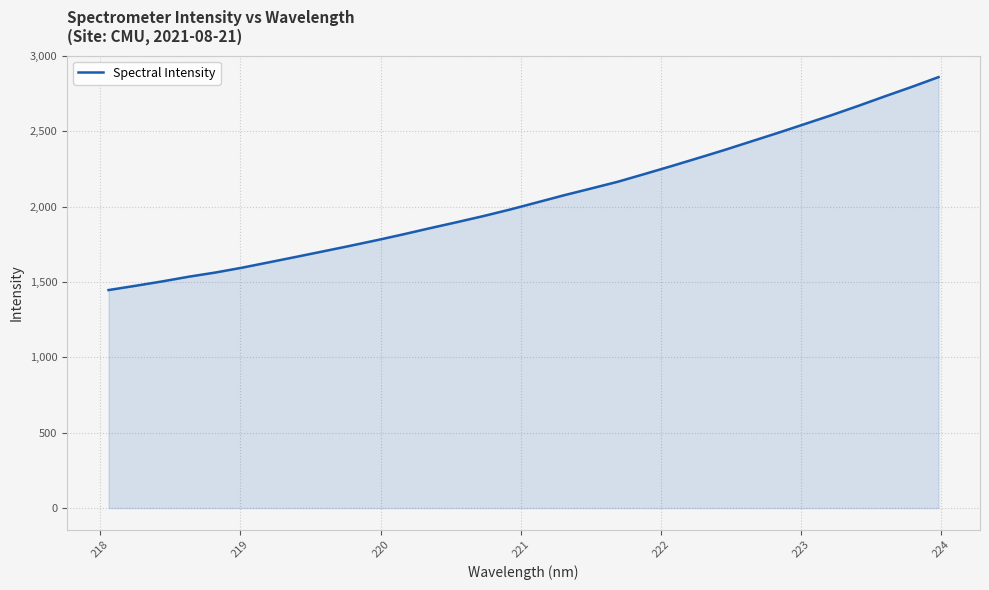

What is the smallest value displayed?

1446.9